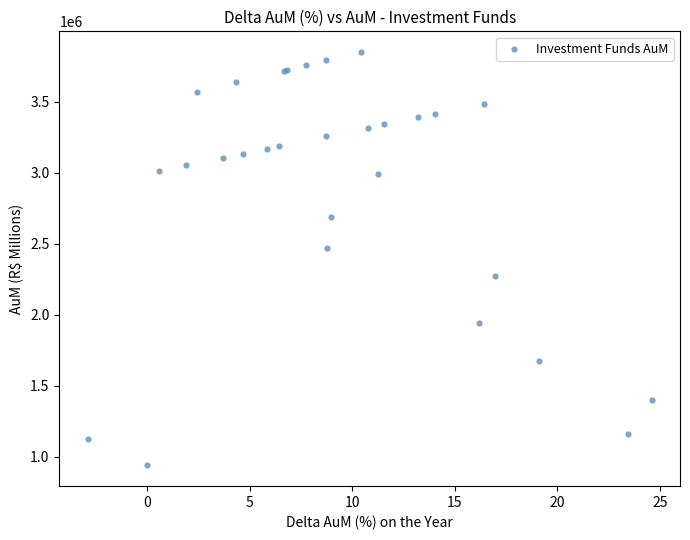

What Y value in the scatter plot is closest to 2394265?

2469077.6